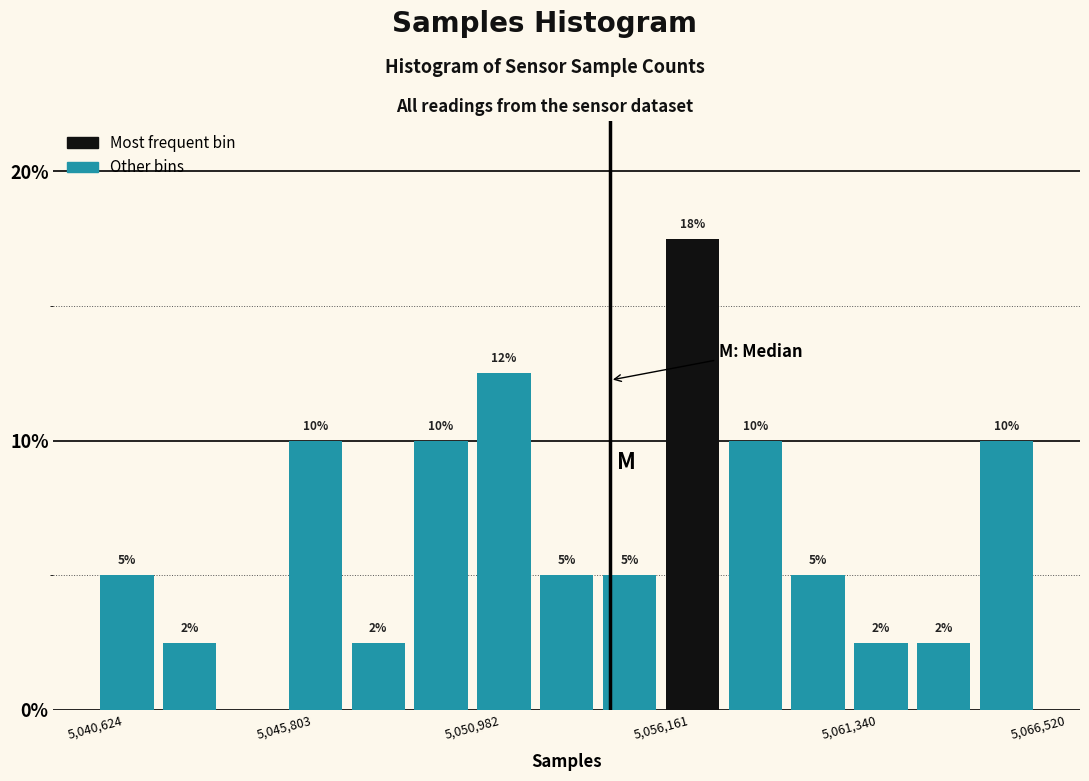

Read against the x-axis, roughly where is the centre of the tallest bar?

5057000